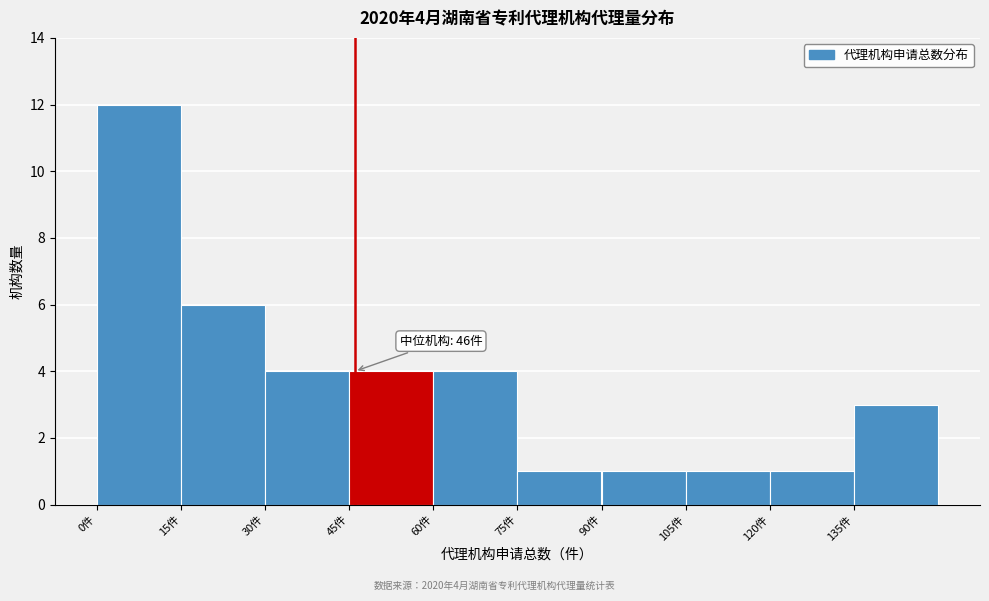

Over which range of the x-axis is the bar tallest?

0 to 15